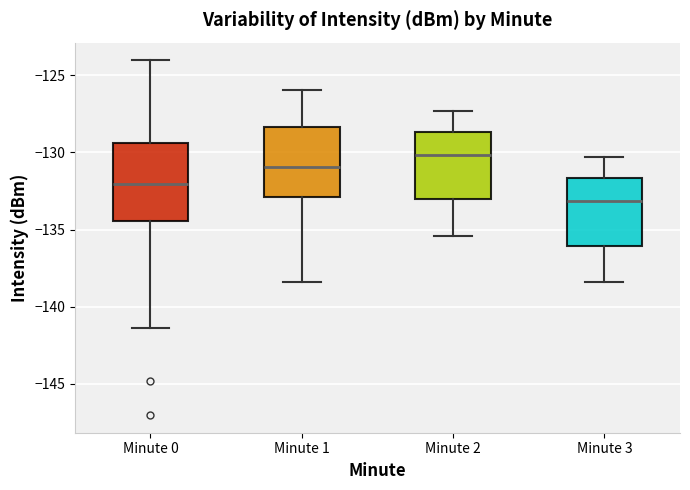

Reading left to right, read every box against the y-axis: the position of its median line, the range the box covers, and the ends of its whiskers. The values are not printed on the chart, so give them approximately, as read against the axis.

Minute 0: median -132.0, box -134.5 to -129.5, whiskers -141.5 to -124.0
Minute 1: median -131.0, box -133.0 to -128.5, whiskers -138.5 to -126.0
Minute 2: median -130.0, box -133.0 to -128.5, whiskers -135.5 to -127.5
Minute 3: median -133.0, box -136.0 to -131.5, whiskers -138.5 to -130.5